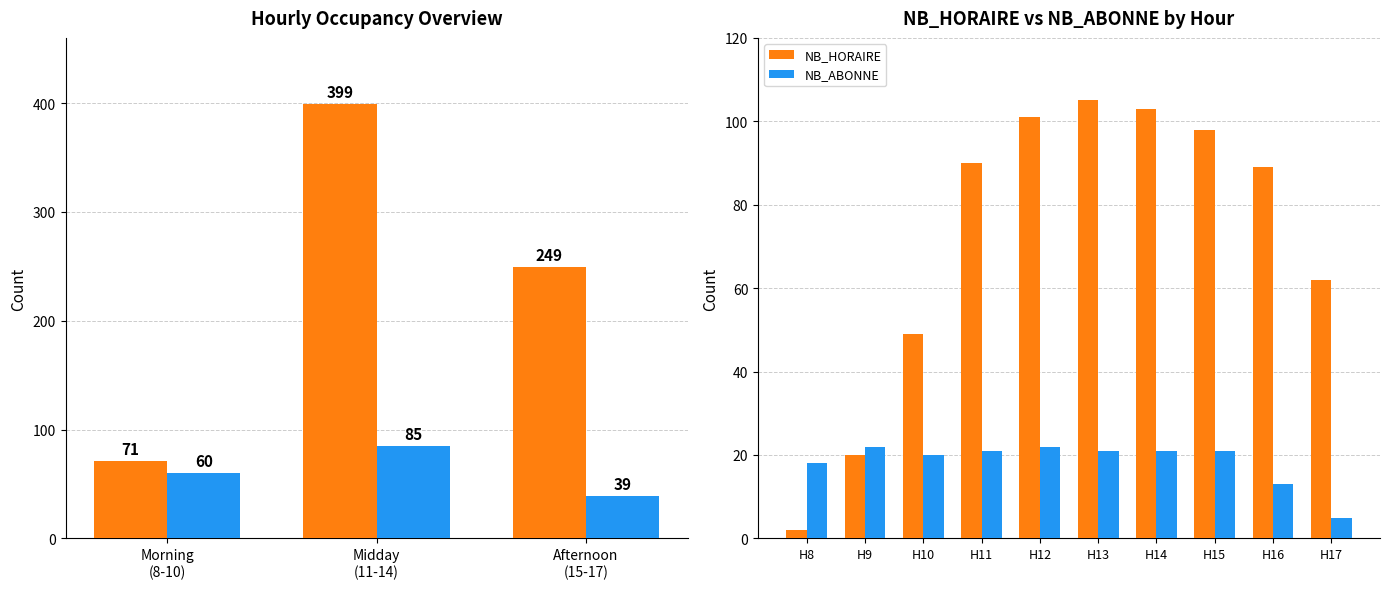

How many data points in NB_ABONNE are above 21?

2